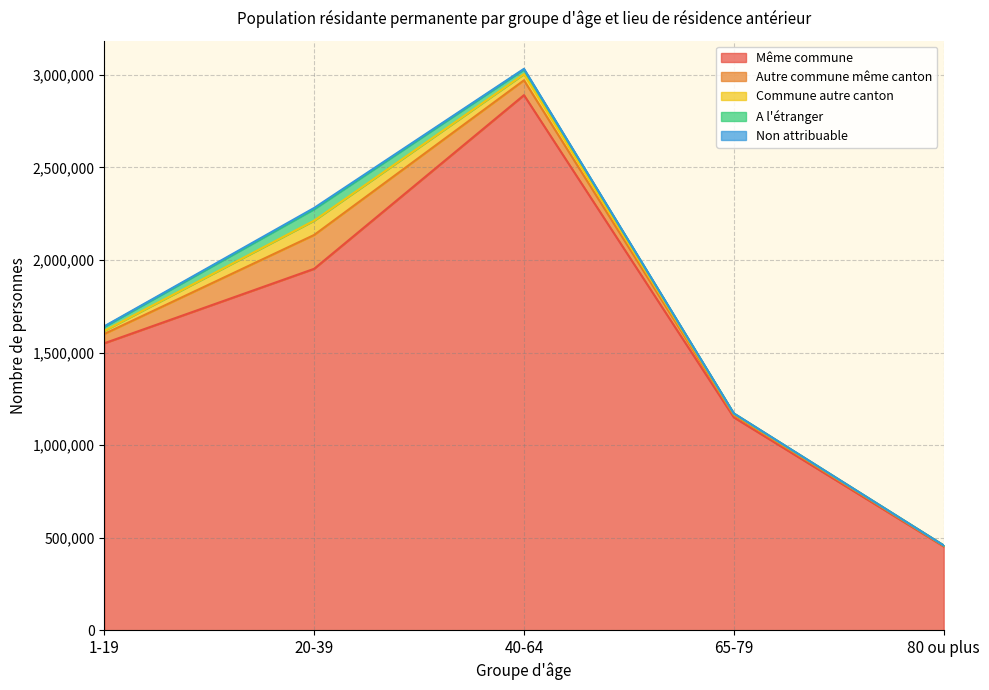

What is the average value of the Même commune series?

1599193